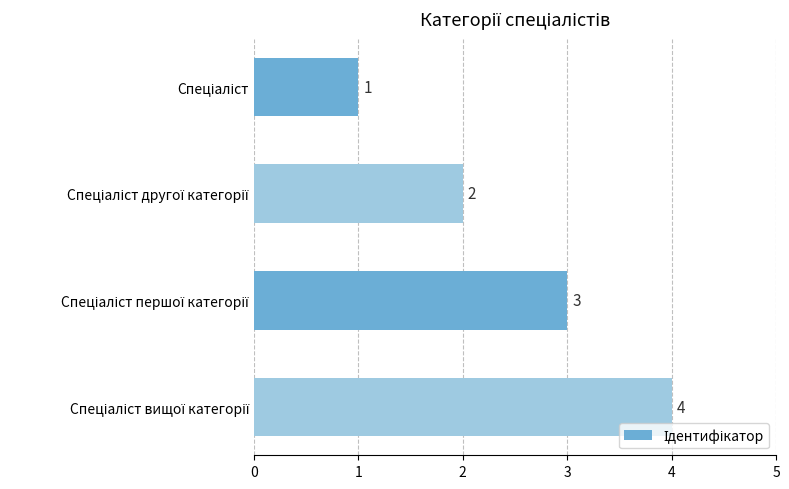

What is the difference between the maximum and minimum values?

3